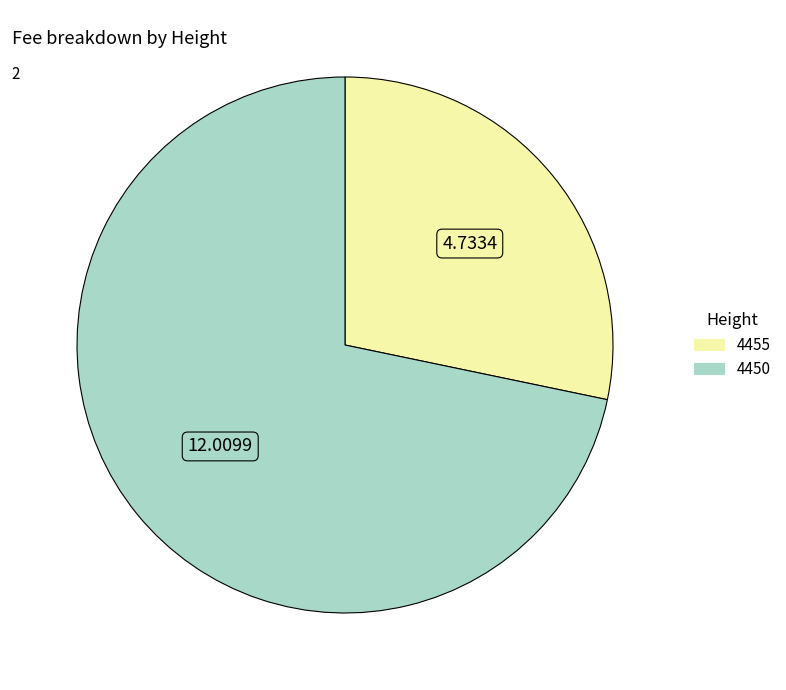

Is 4450 the majority of the pie?

Yes